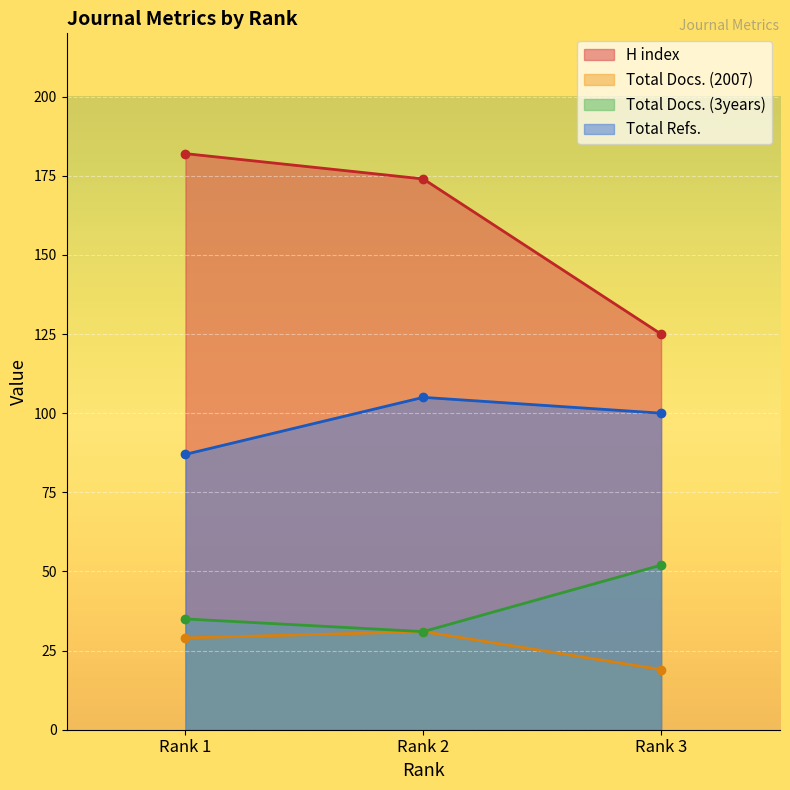

What are all the series names shown in the legend?

H index, Total Docs. (2007), Total Docs. (3years), Total Refs.